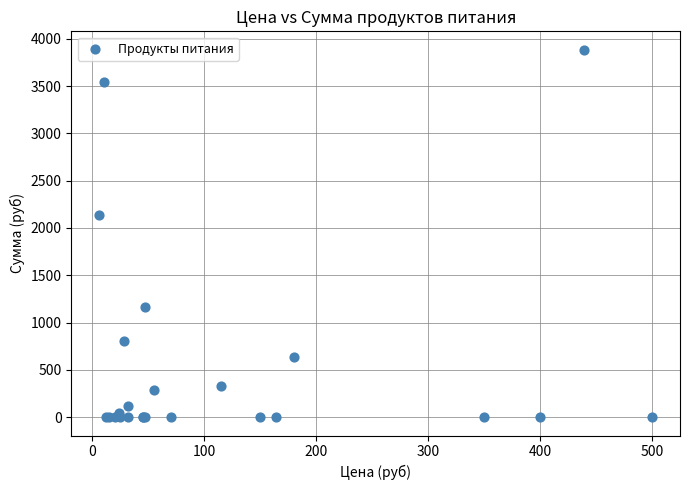

What Y value in the scatter plot is closest to 1942?

2136.0